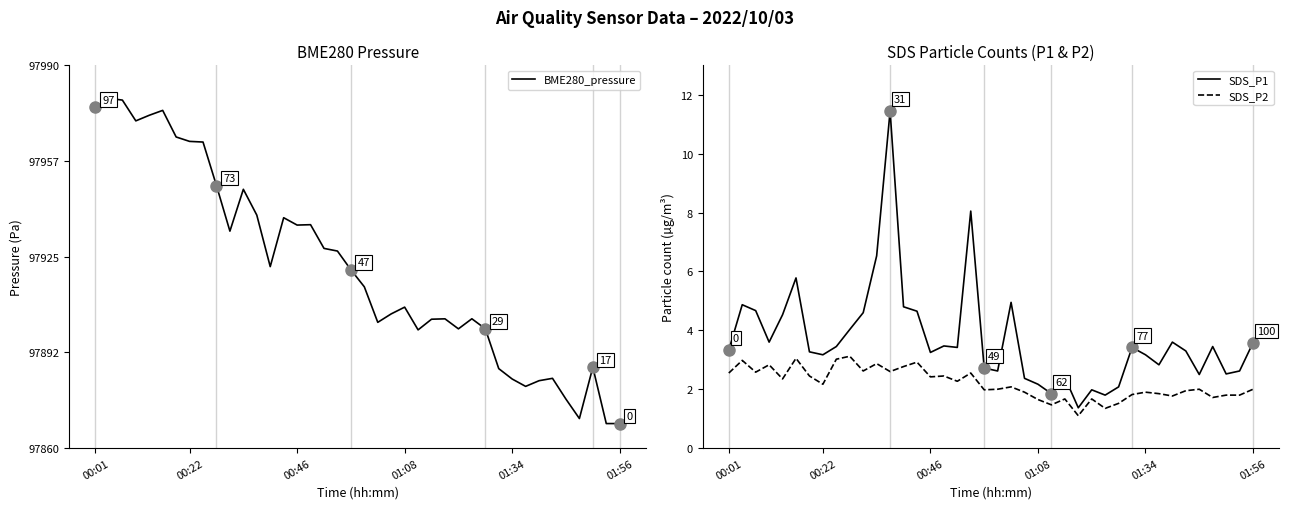

What is the highest value of the SDS_P2 series?

3.1